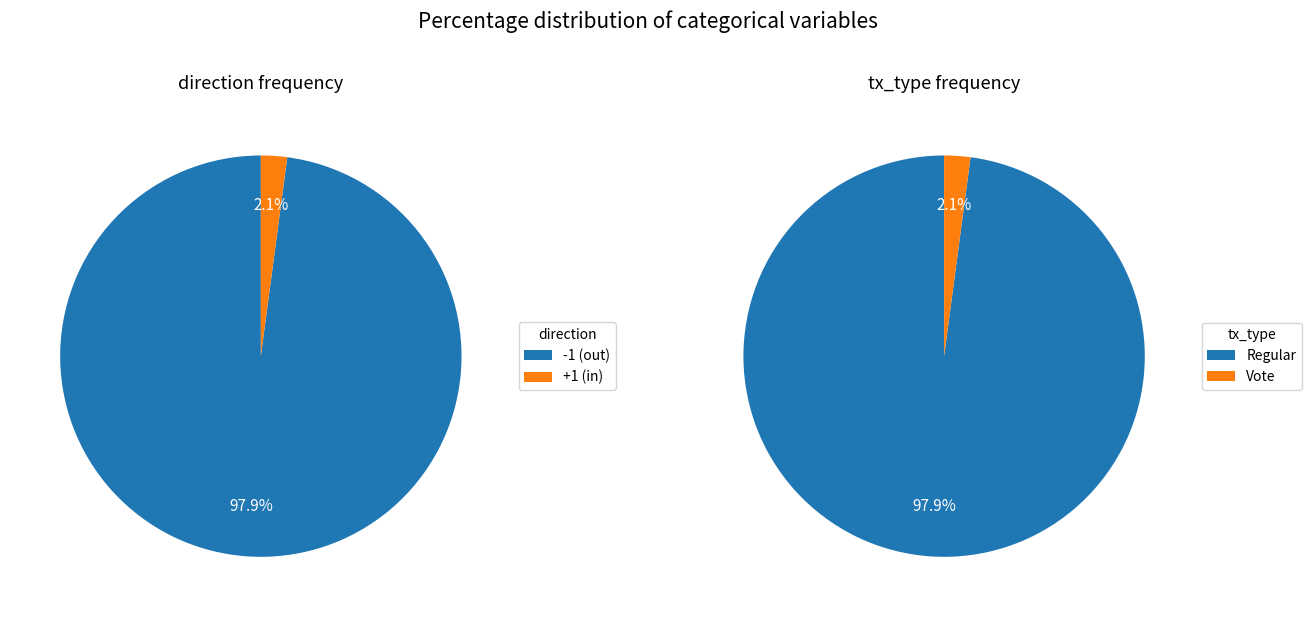

To the nearest percent, what is the combined percentage of Vote and Regular?

100%